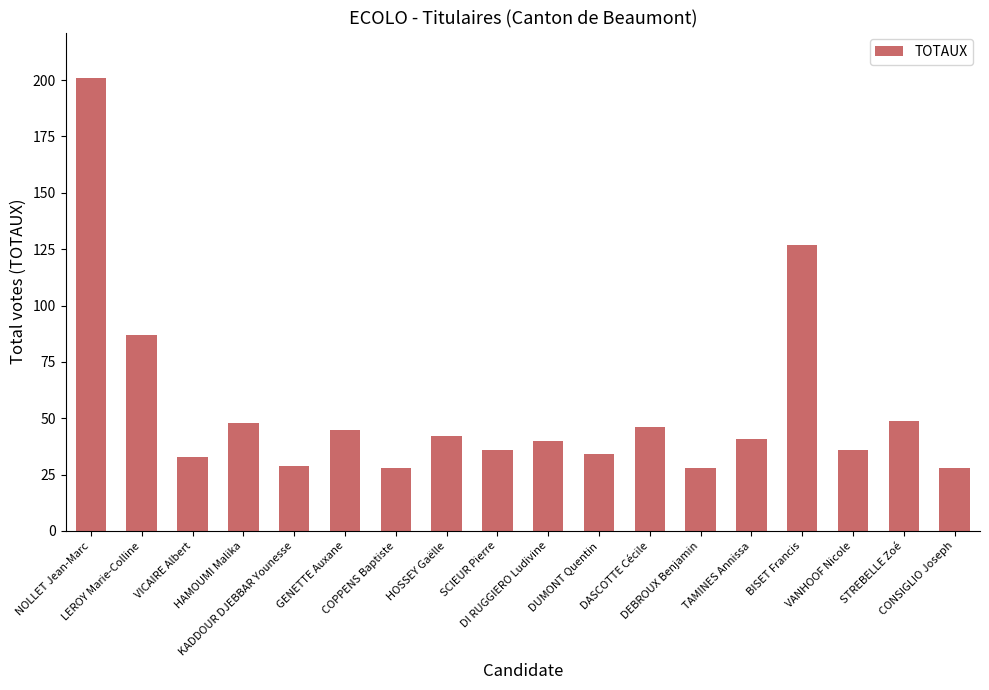

What is the maximum value shown in the chart?

201